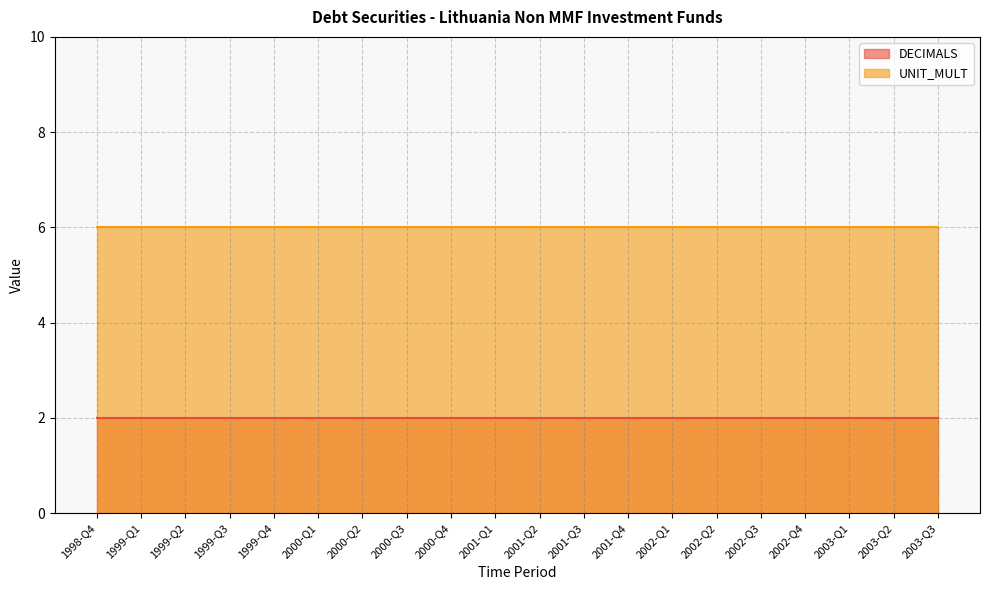

Reading left to right, transcribe all the data shown in this chart.

DECIMALS: 1998-Q4=2	1999-Q1=2	1999-Q2=2	1999-Q3=2	1999-Q4=2	2000-Q1=2	2000-Q2=2	2000-Q3=2	2000-Q4=2	2001-Q1=2	2001-Q2=2	2001-Q3=2	2001-Q4=2	2002-Q1=2	2002-Q2=2	2002-Q3=2	2002-Q4=2	2003-Q1=2	2003-Q2=2	2003-Q3=2
UNIT_MULT: 1998-Q4=6	1999-Q1=6	1999-Q2=6	1999-Q3=6	1999-Q4=6	2000-Q1=6	2000-Q2=6	2000-Q3=6	2000-Q4=6	2001-Q1=6	2001-Q2=6	2001-Q3=6	2001-Q4=6	2002-Q1=6	2002-Q2=6	2002-Q3=6	2002-Q4=6	2003-Q1=6	2003-Q2=6	2003-Q3=6